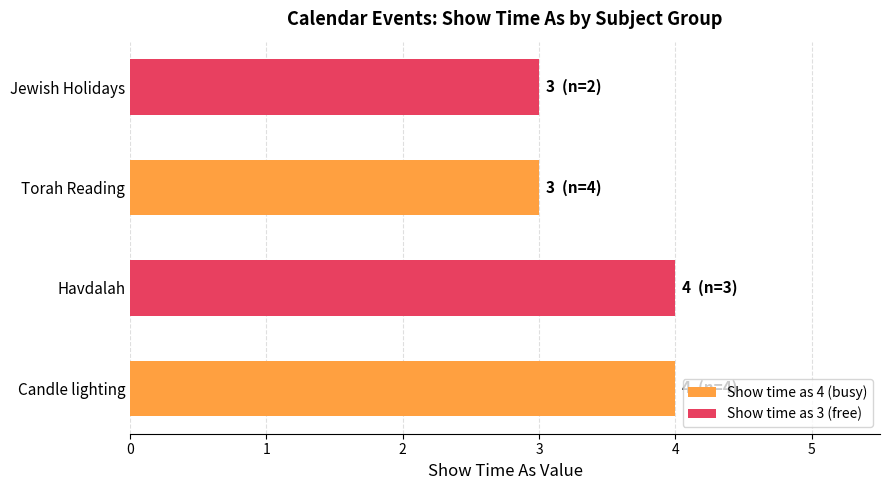

What is the sum of the values at Candle lighting and Jewish Holidays?

7